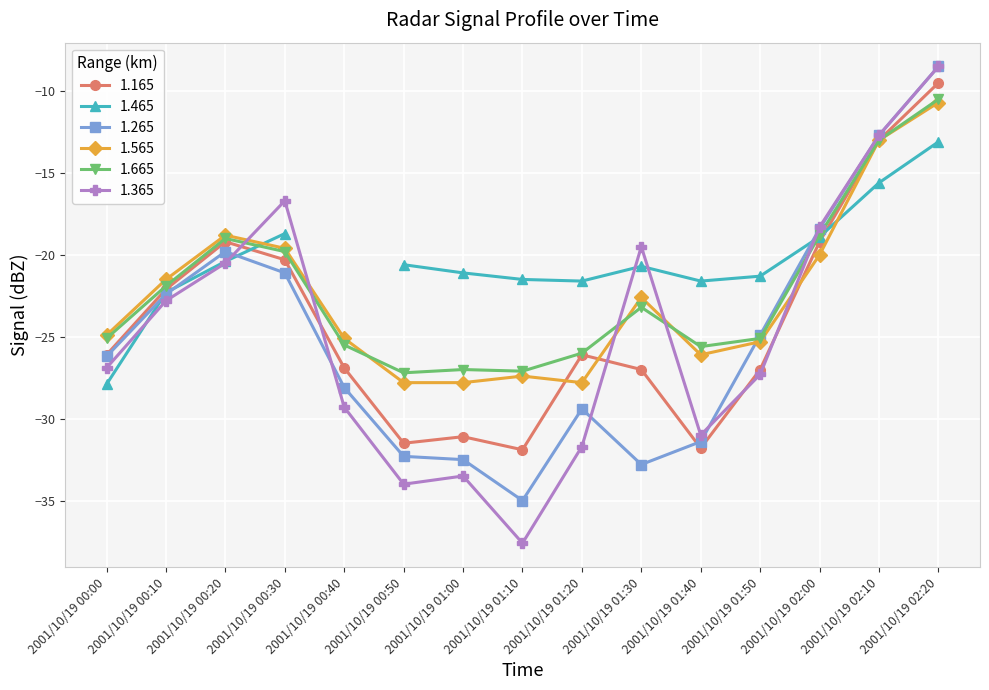

True or false: 1.565 has a value of -11.8 at 2001/10/19 01:20.

False